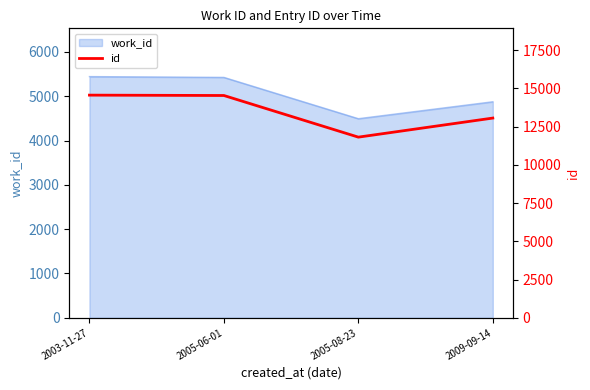

How many values are below 14534?

2